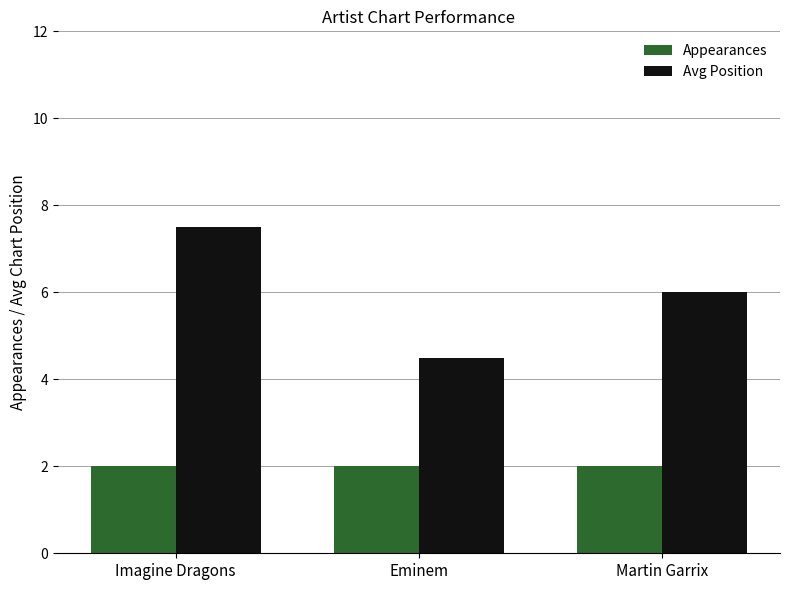

Reading left to right, transcribe all the data shown in this chart.

Appearances: 2.0	2.0	2.0
Avg Position: 7.5	4.5	6.0